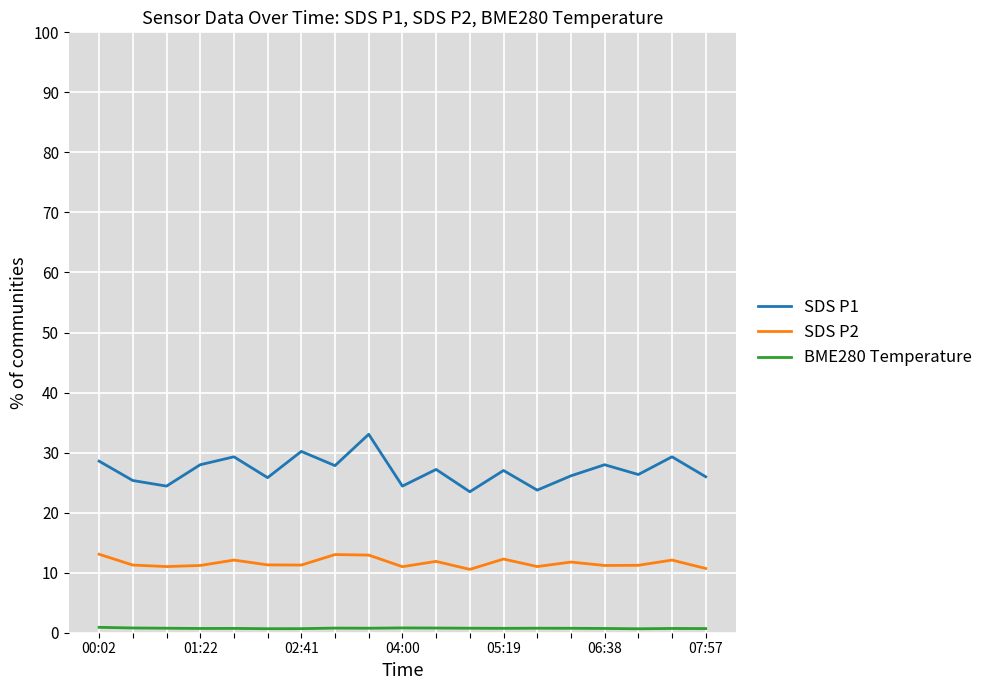

Which series has the largest range (max minus min)?

SDS P1